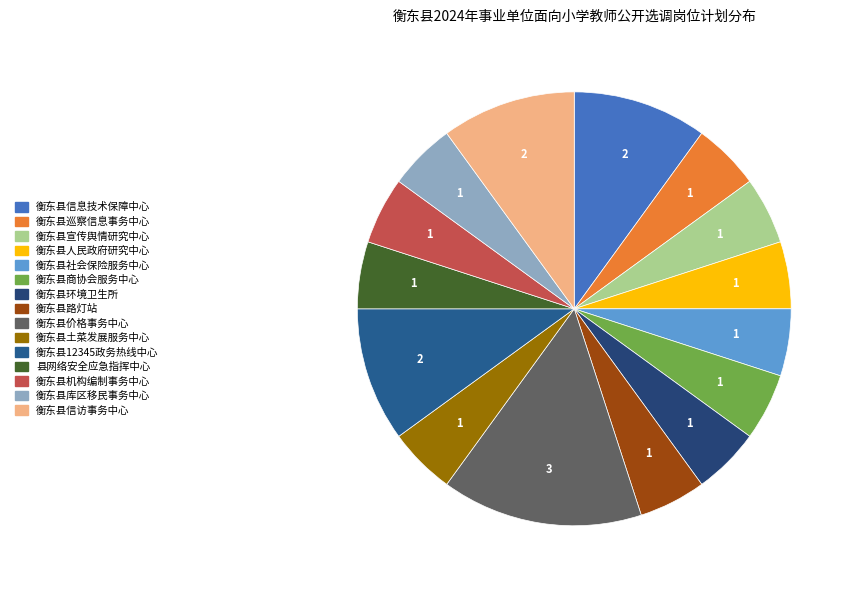

How many segments does this pie chart have?

15